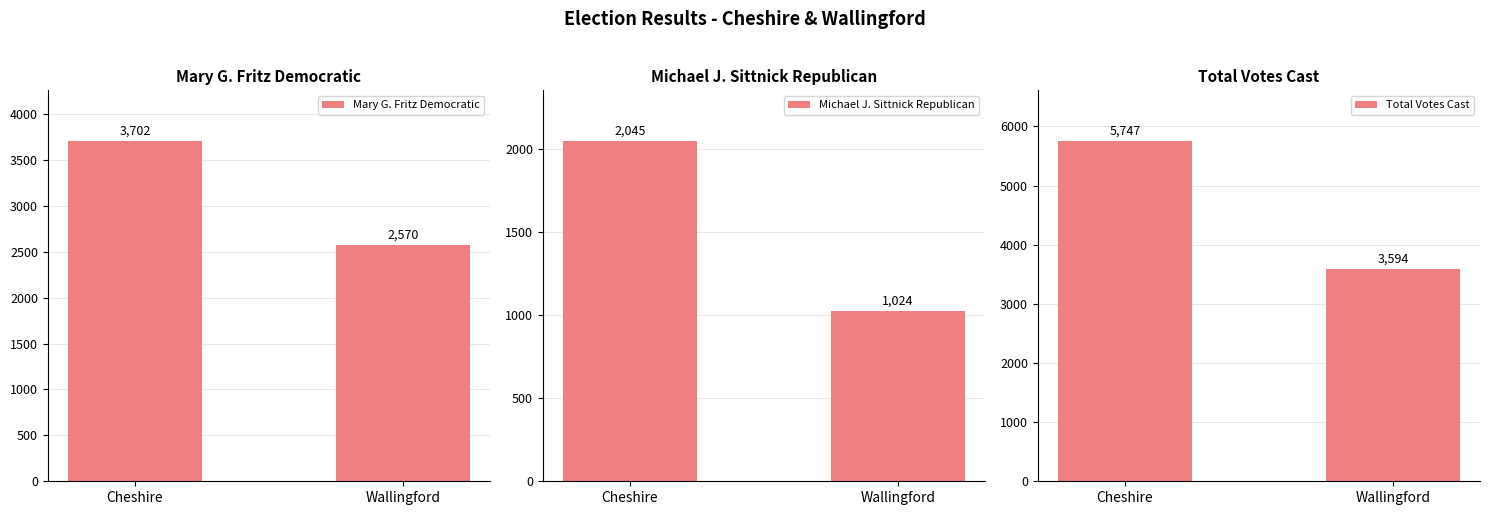

Reading right to left, what are all the values shown in this chart?

Mary G. Fritz Democratic: 2570	3702
Michael J. Sittnick Republican: 1024	2045
Total Votes Cast: 3594	5747